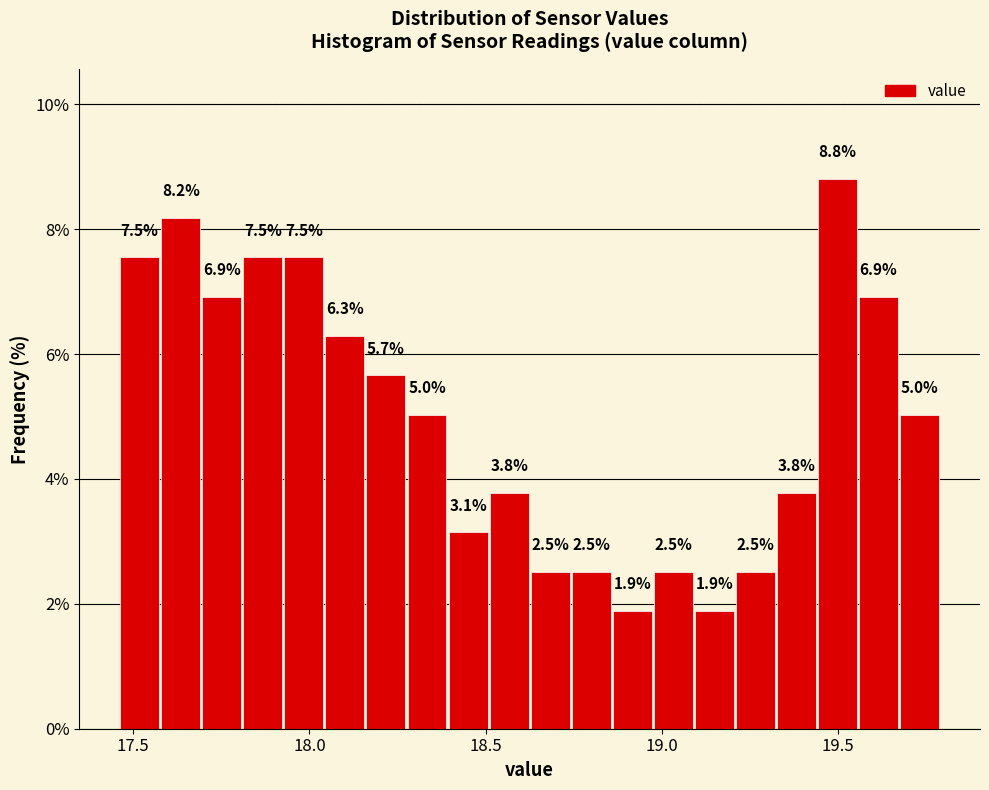

Read against the x-axis, roughly where is the centre of the tallest bar?

19.50